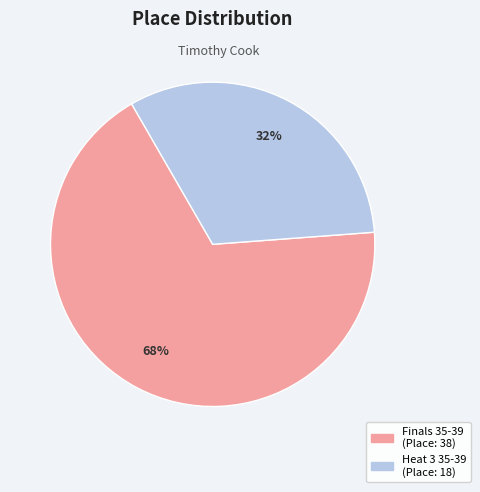

Is there a majority slice in this chart?

Yes